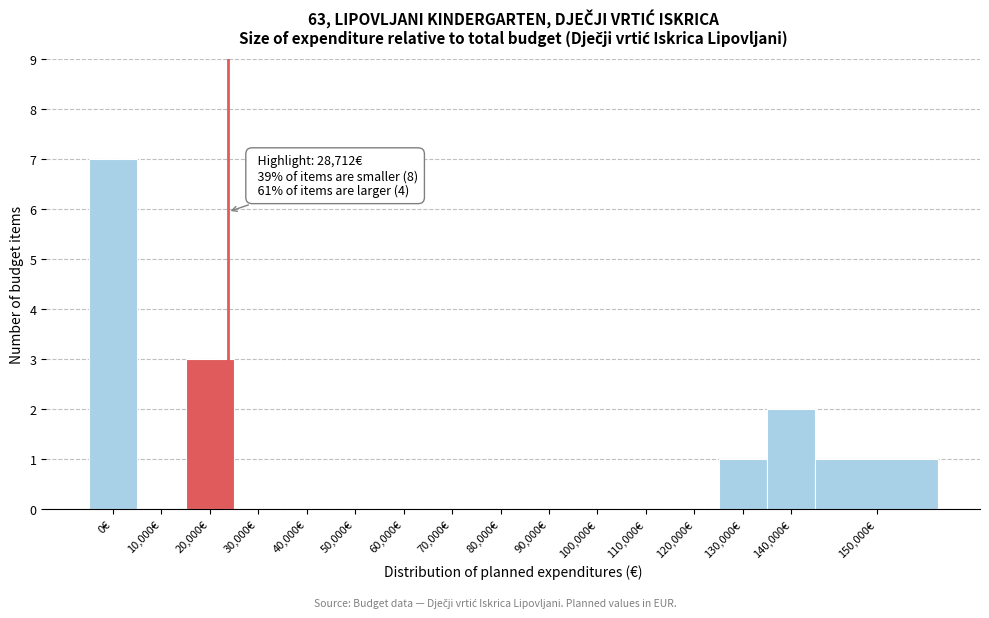

Reading left to right, list all the values displayed in this chart.

0€=7	10,000€=0	20,000€=3	30,000€=0	40,000€=0	50,000€=0	60,000€=0	70,000€=0	80,000€=0	90,000€=0	100,000€=0	110,000€=0	120,000€=0	130,000€=1	140,000€=2	150,000€=1